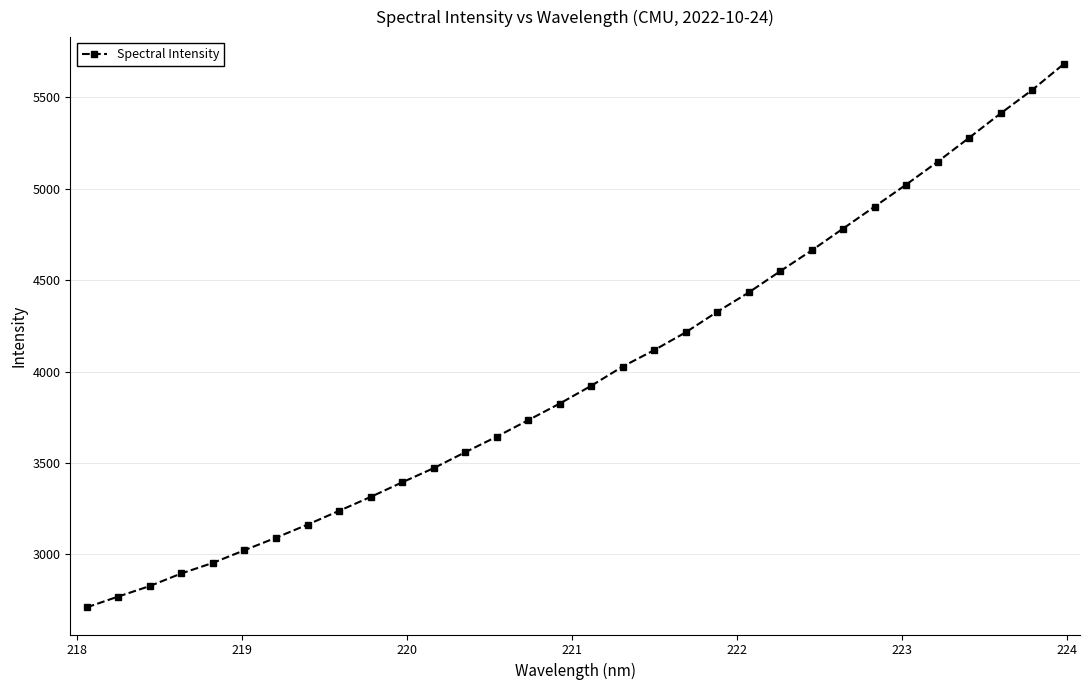

What is the difference between the maximum and minimum values?

2970.8